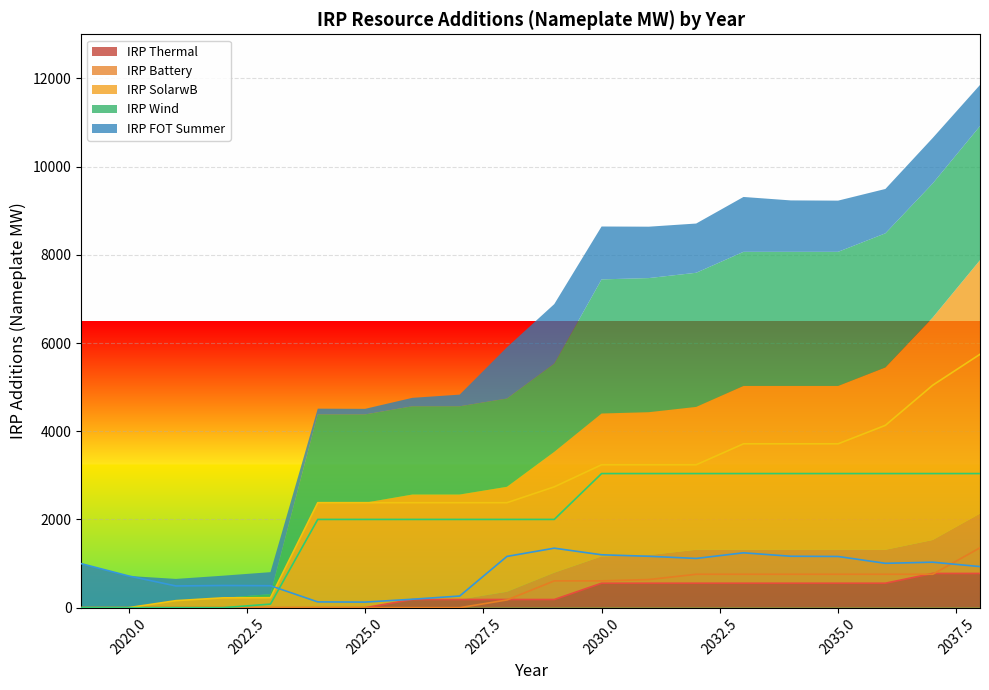

What is the difference between the maximum and minimum values in the IRP Wind series?

3040.8